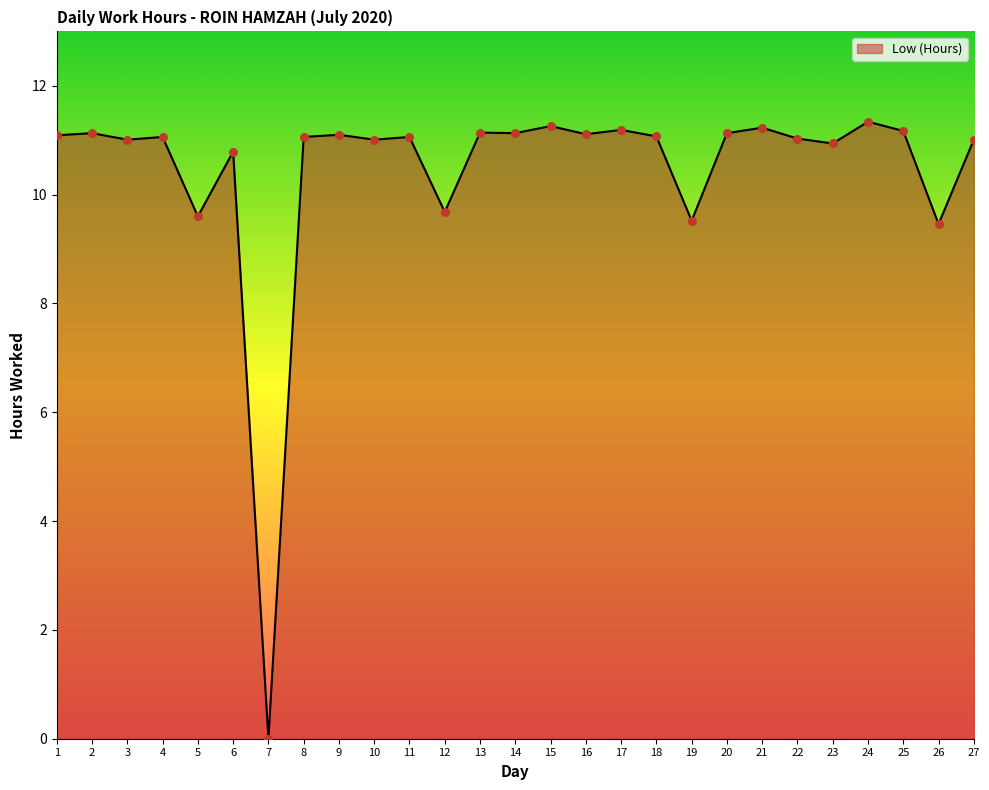

Which has a higher value, 25 or 23?

25